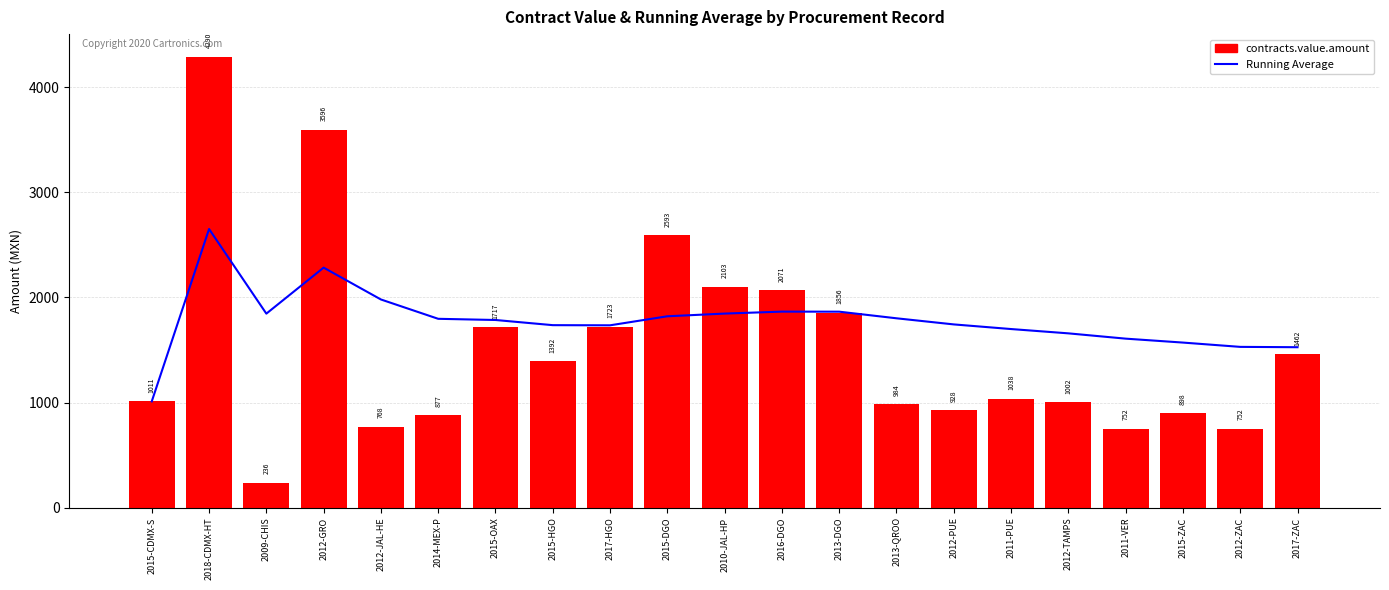

Between 2011-VER and 2015-ZAC, which is larger?

2011-VER